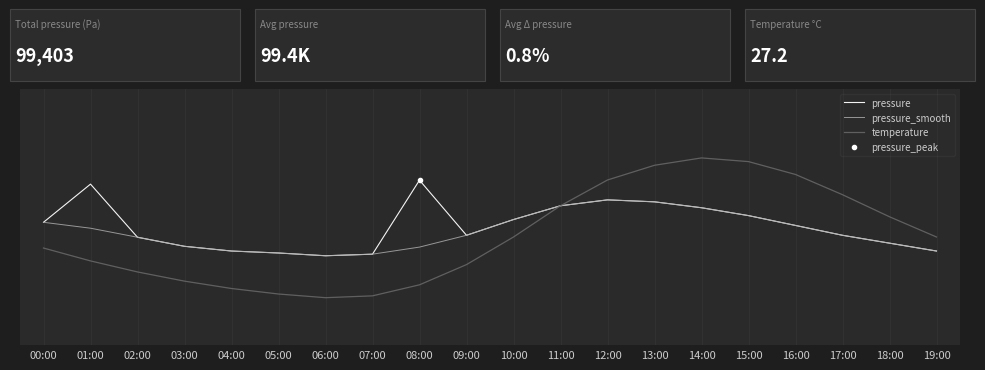

Which label corresponds to the largest value in the chart?

14:00